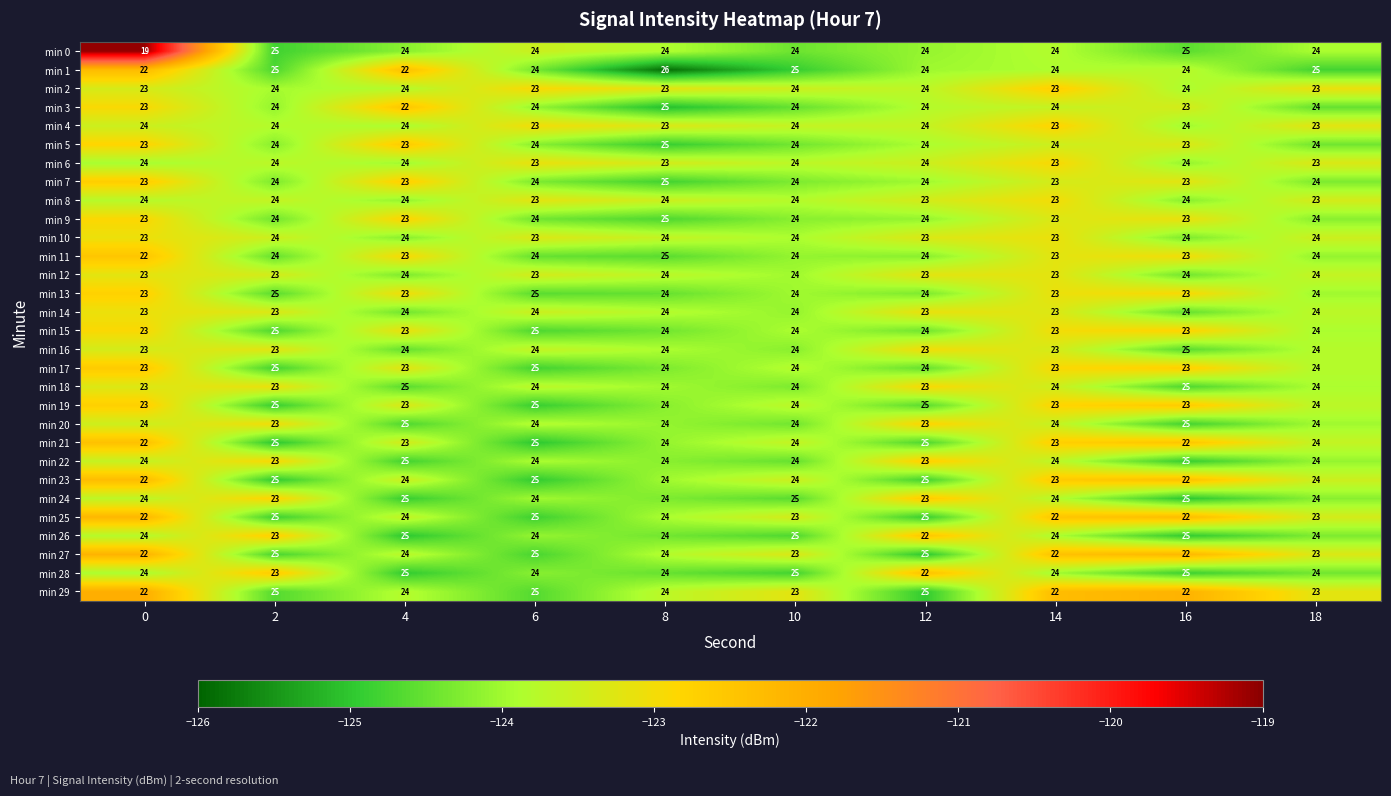

What is the sum of the min 3 values at 18 and 8?

49